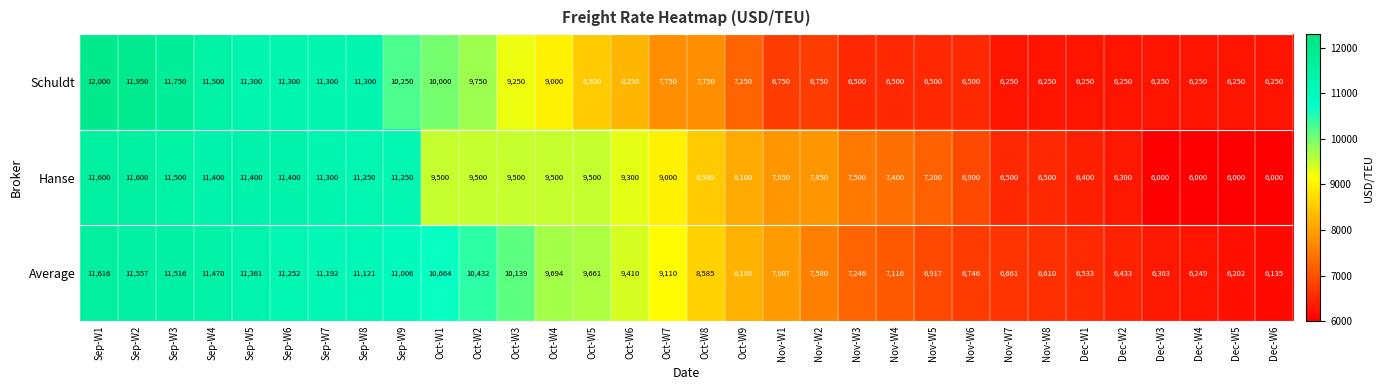

The Average series shows 5959 at Sep-W2. True or false?

False